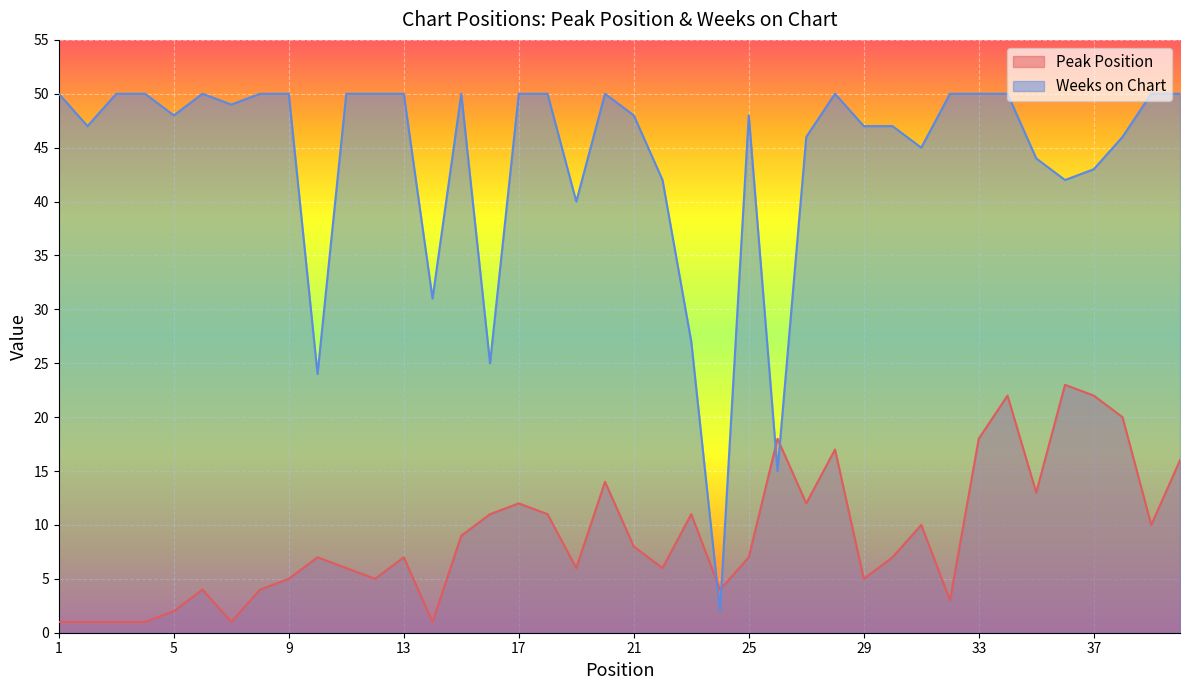

What is the value of the Weeks on Chart point at the 40th from the left?

50